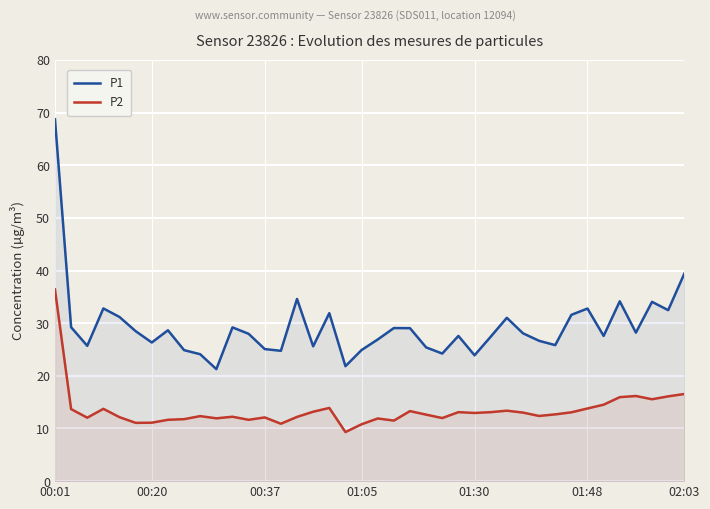

At which label does P2 first exceed 12?

00:01